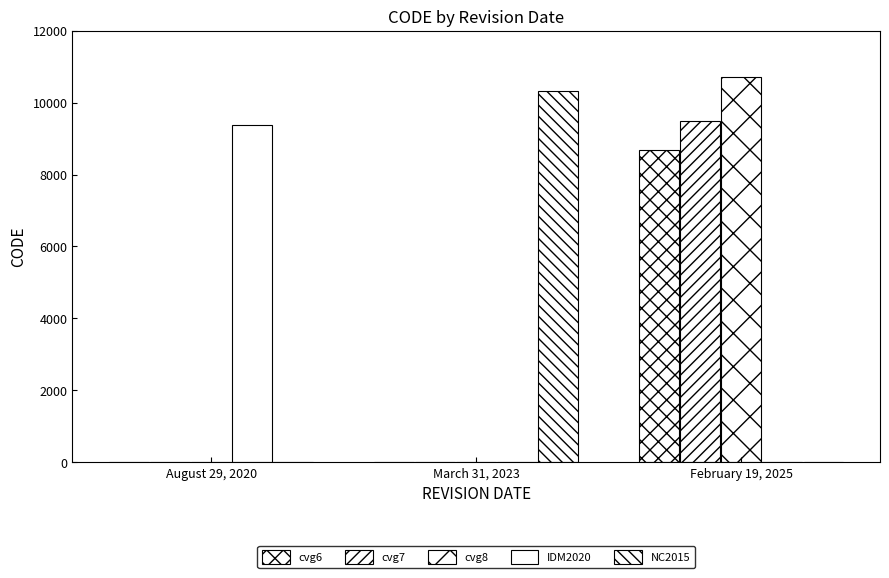

Are the bars horizontal?

No